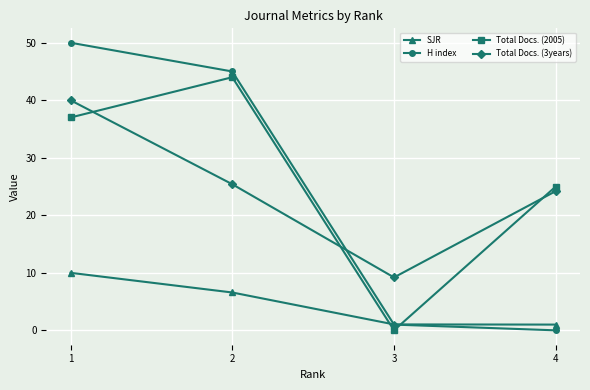

What is the value of the SJR point at the 2nd from the left?

6.6